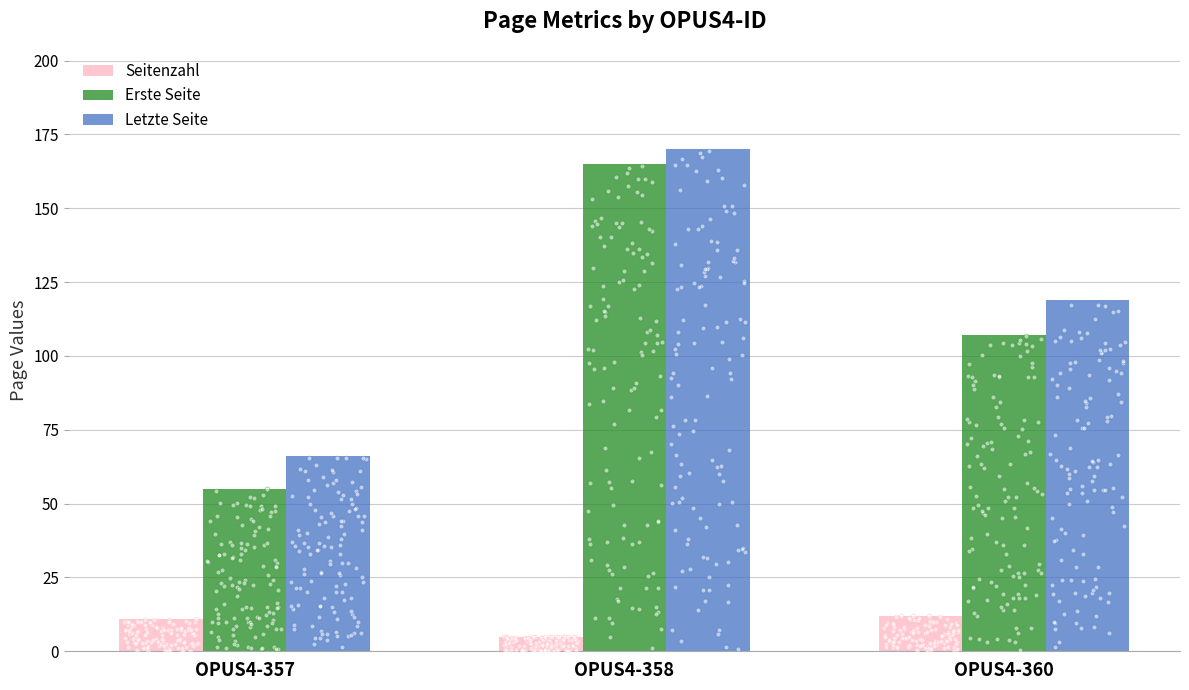

Which series has the widest spread of Y values?

Erste Seite